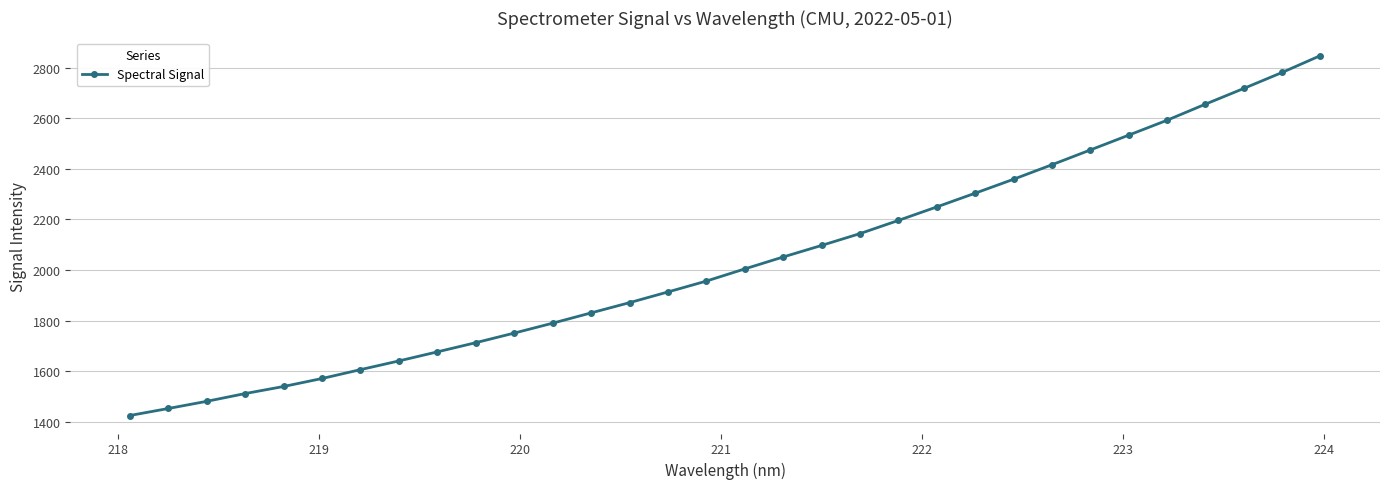

What is the average value?

2035.8